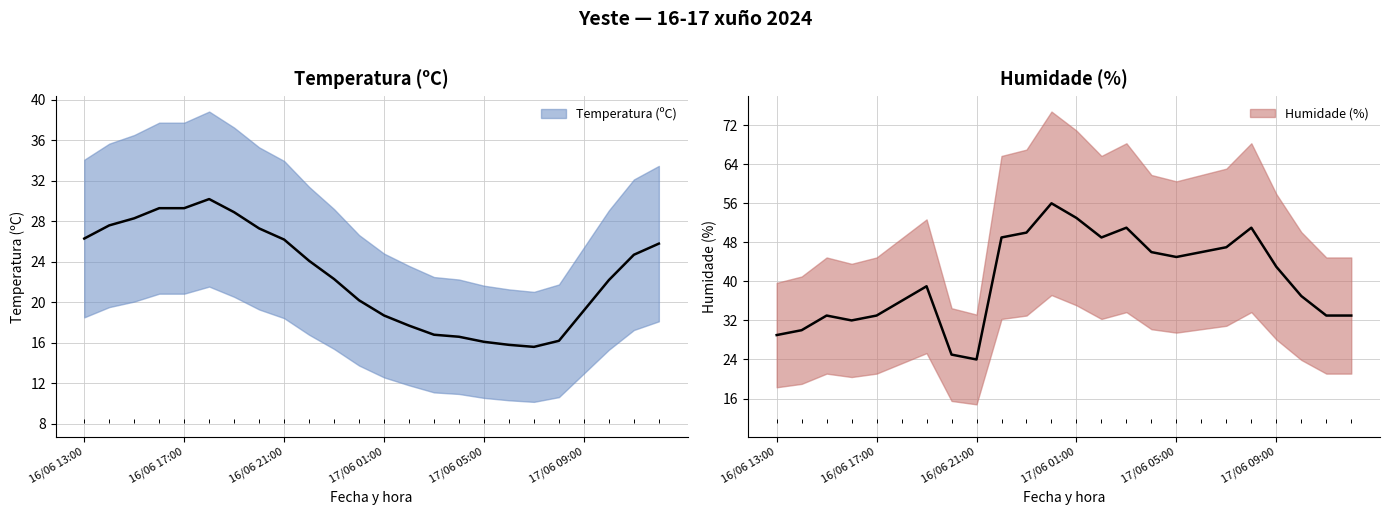

What is the total value across all series at 16/06 15:00?

61.3